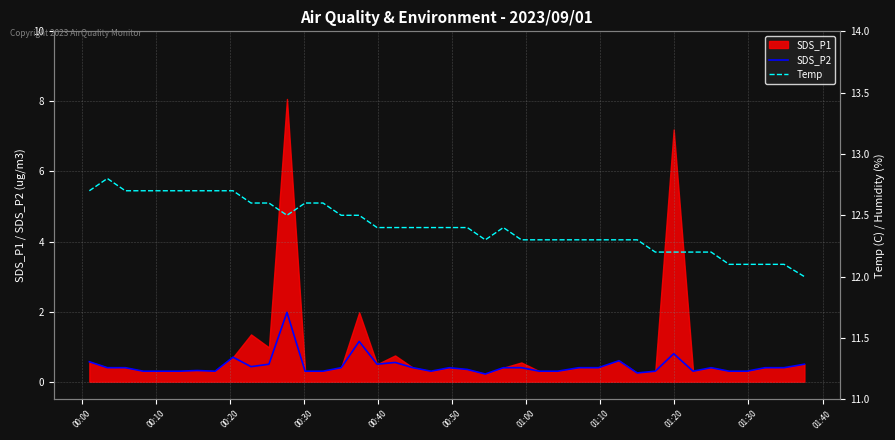

Does the chart have visible grid lines?

Yes